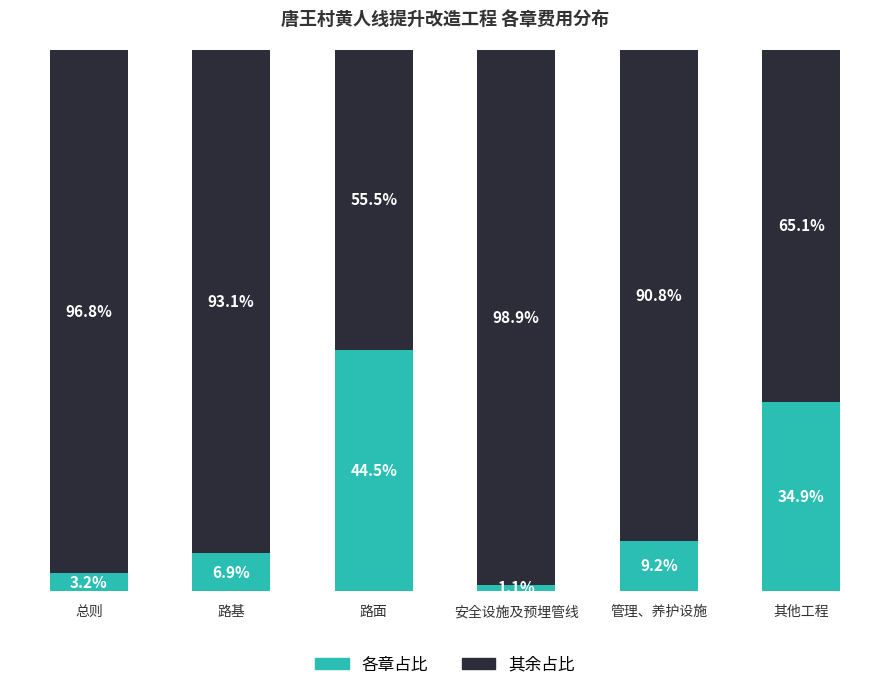

Which category has the highest value in the 各章占比 series?

路面